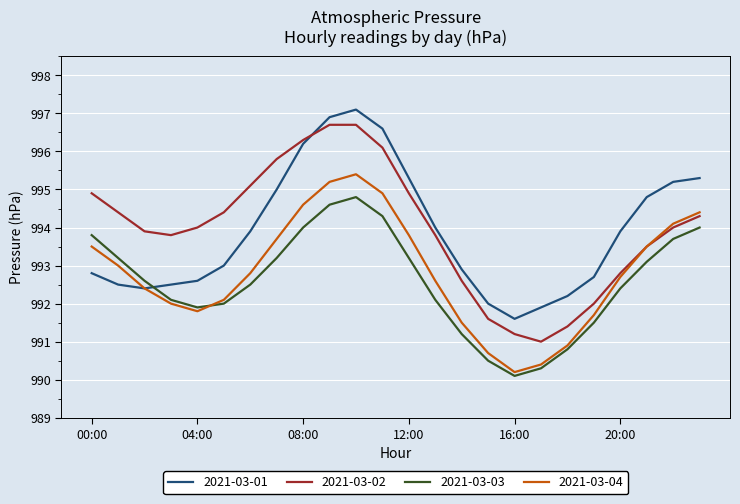

List the series in order of their peak value, lowest first.

2021-03-03, 2021-03-04, 2021-03-02, 2021-03-01